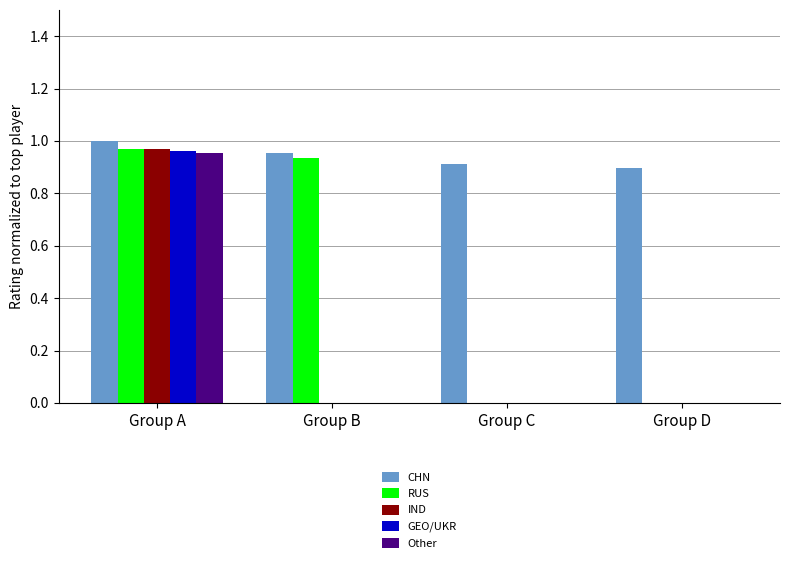

What is the total value across all series at Group A?

4.9